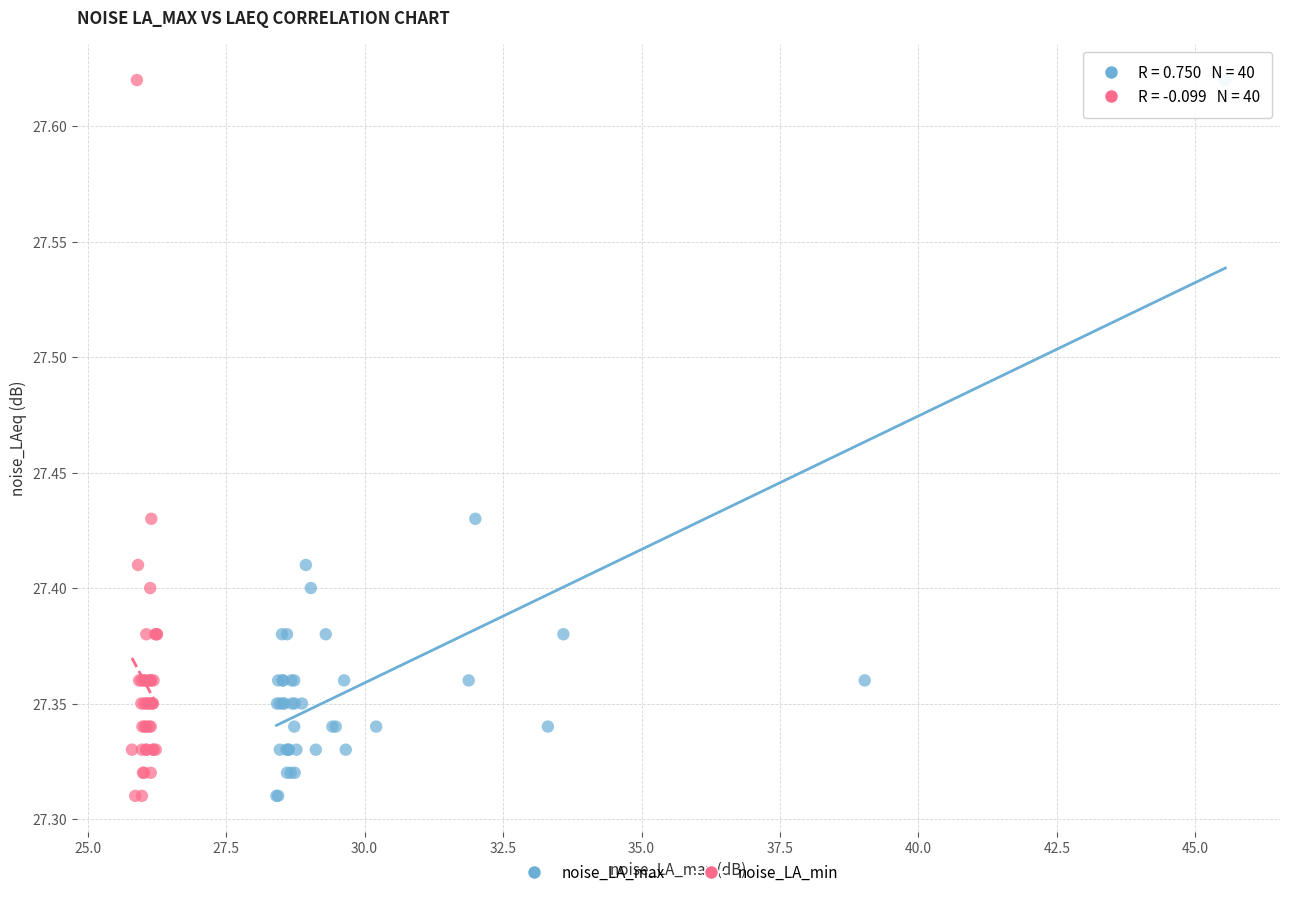

What are all the series names shown in the legend?

noise_LA_max, noise_LA_min